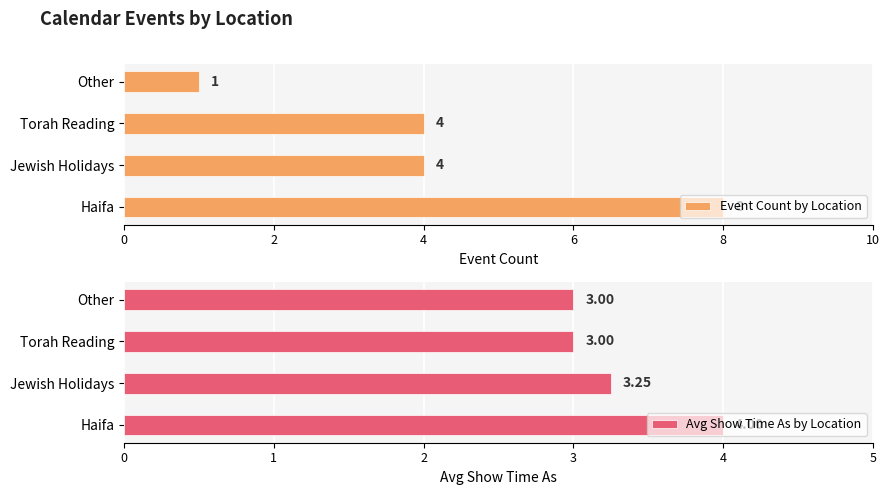

What is the minimum value shown in the chart?

1.0